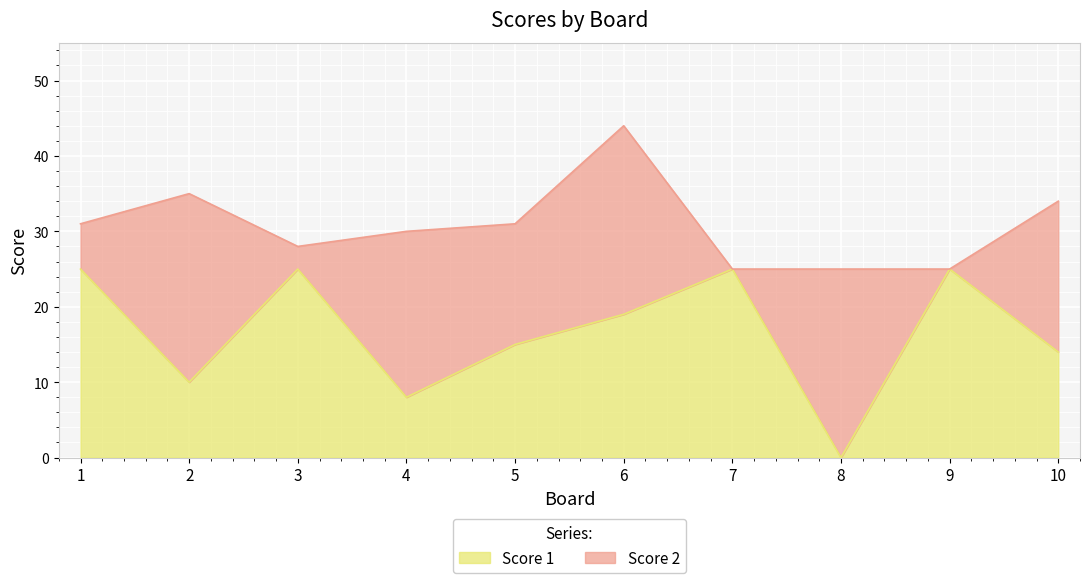

How many positive values are there?

9